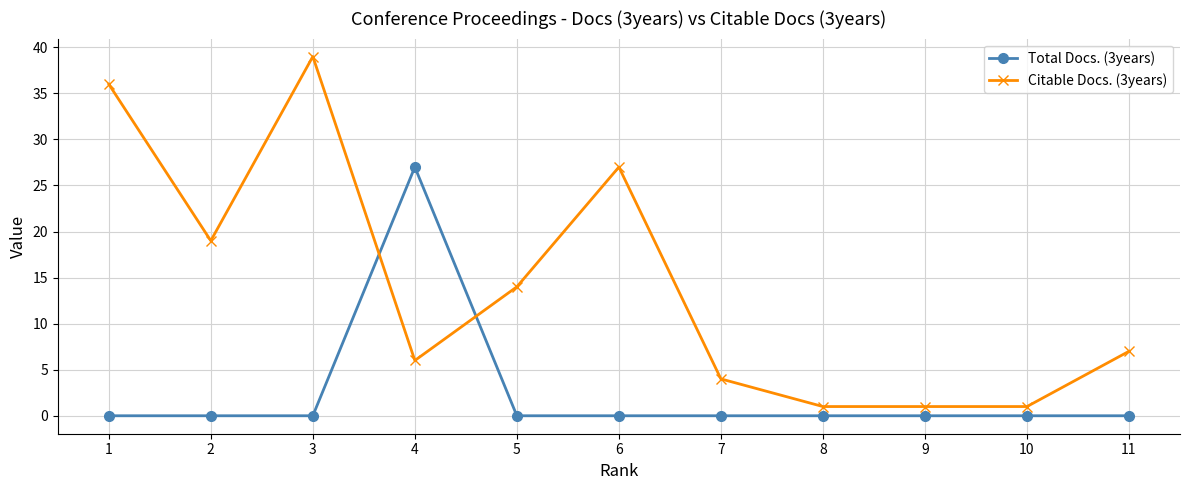

Rank the series by their maximum value, from lowest to highest.

Total Docs. (3years), Citable Docs. (3years)